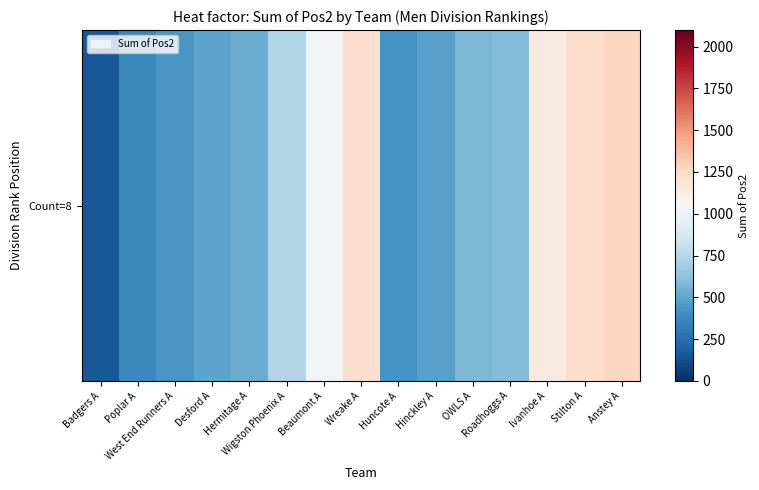

Which has a higher value, Anstey A or Hermitage A?

Anstey A